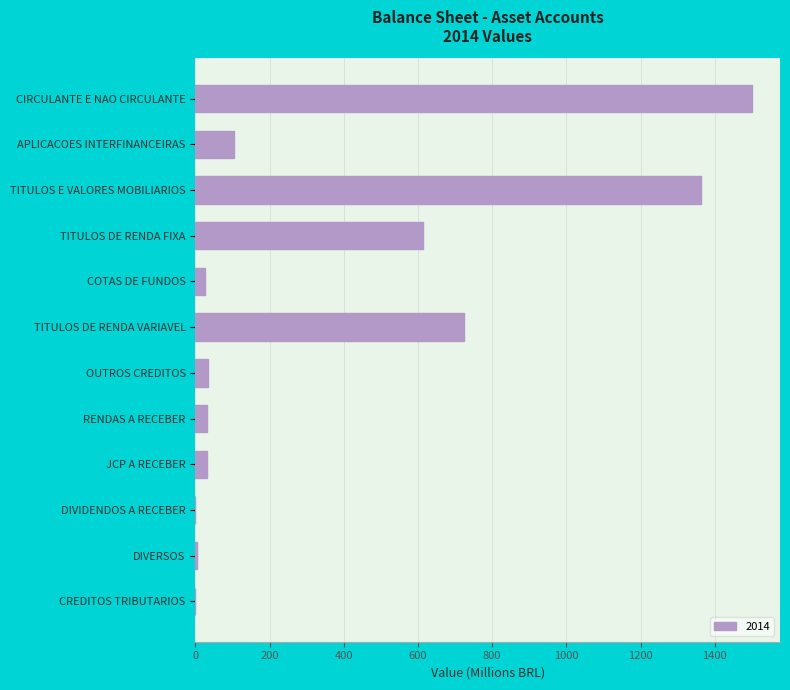

The chart shows a value of 838.2 at TITULOS E VALORES MOBILIARIOS. True or false?

False